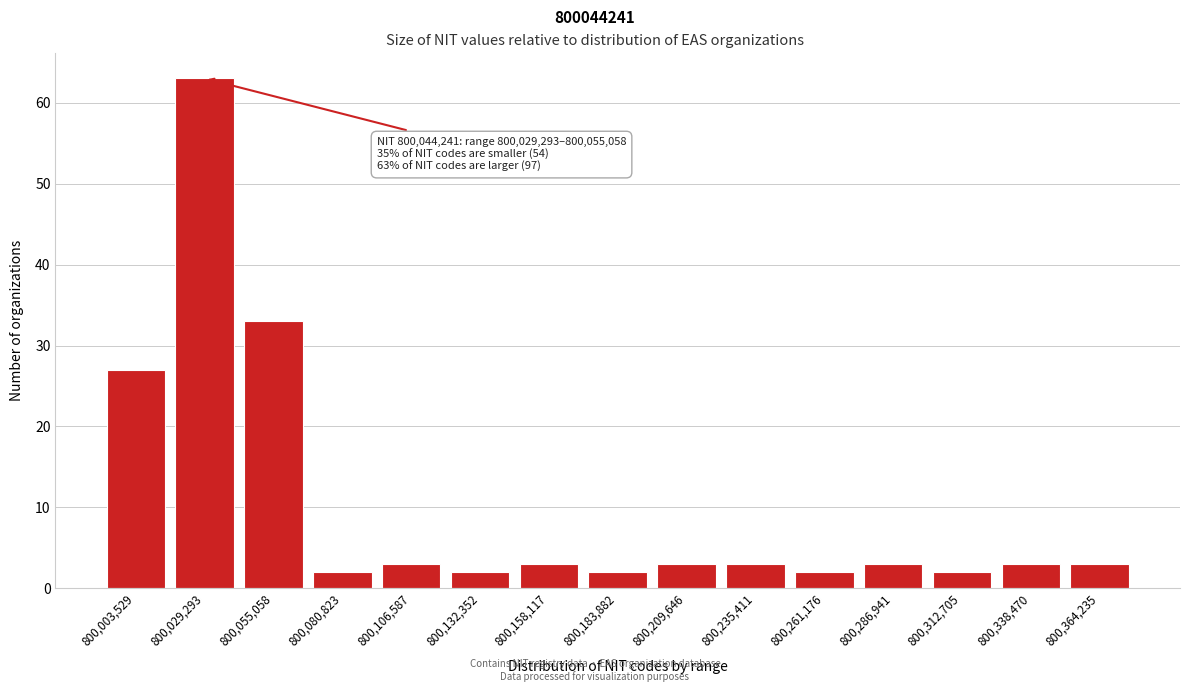

Reading right to left, what are all the values shown in this chart?

3	3	2	3	2	3	3	2	3	2	3	2	33	63	27